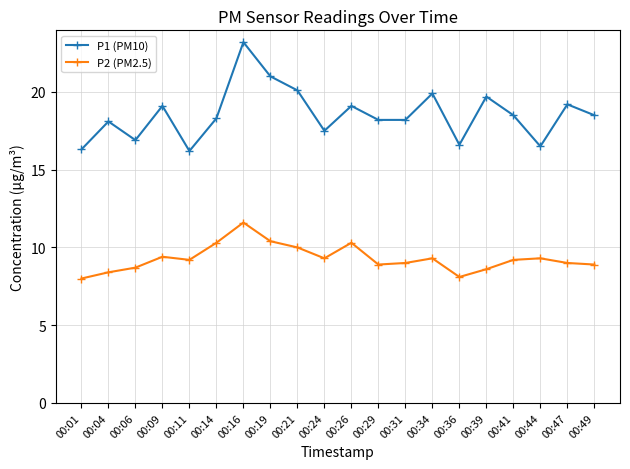

What are all the series names shown in the legend?

P1 (PM10), P2 (PM2.5)